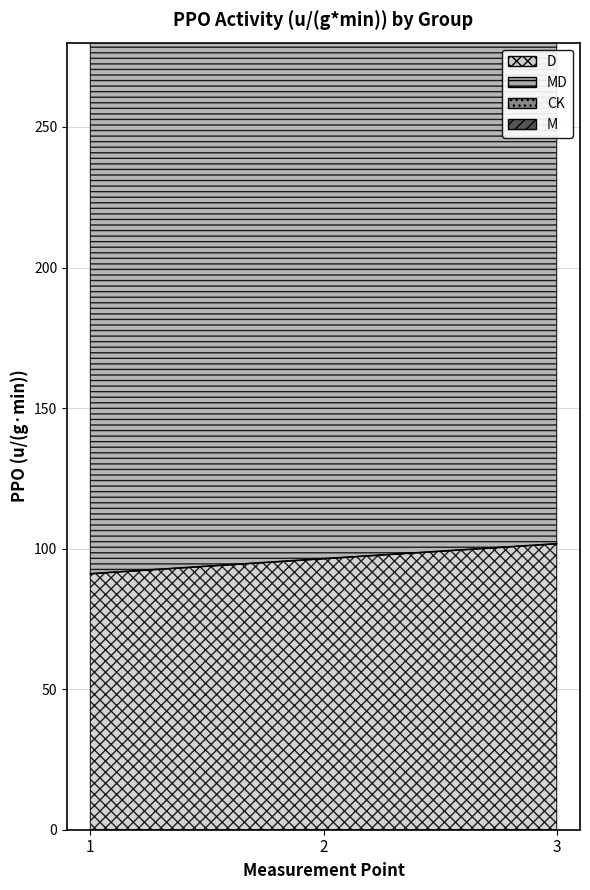

What is the maximum value shown in the chart?

776.0